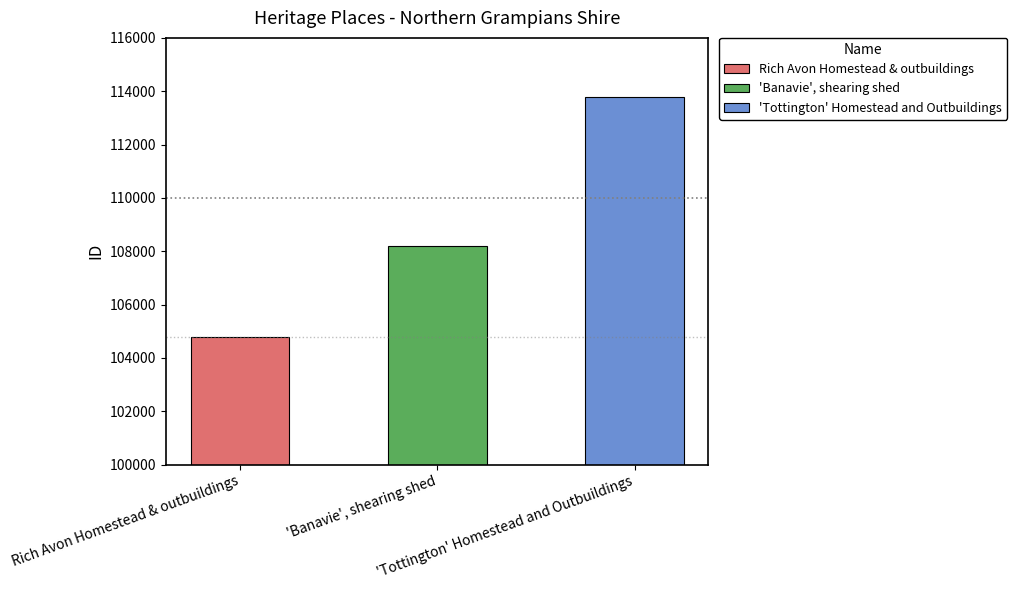

At which label is the value closest to 109279?

'Banavie', shearing shed